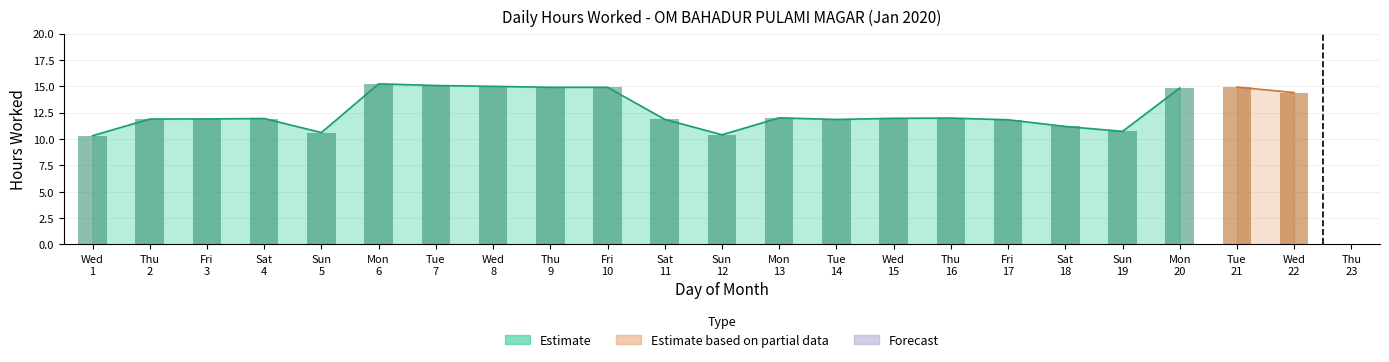

Is it true that the value at Sun 5 is 10.6?

True